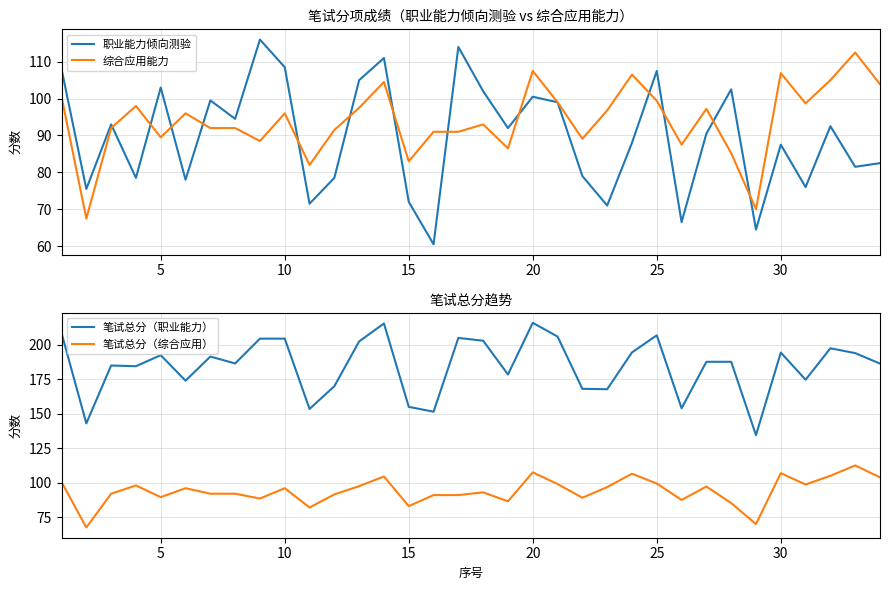

True or false: 笔试总分（职业能力） and 笔试总分（综合应用） intersect in this chart.

False